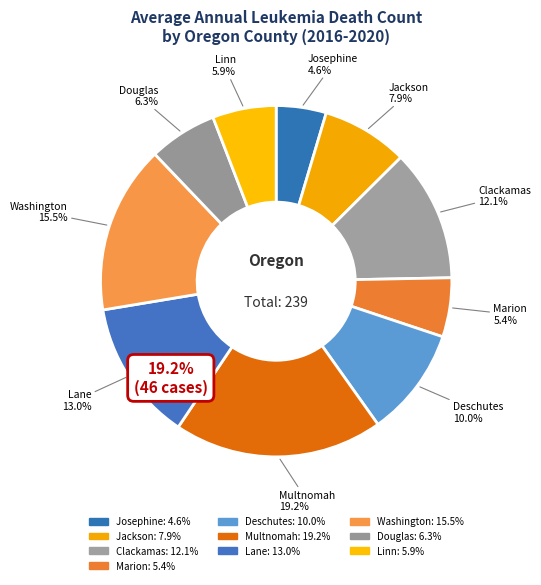

To the nearest percent, what is the difference between the largest and smallest slice percentages?

15%